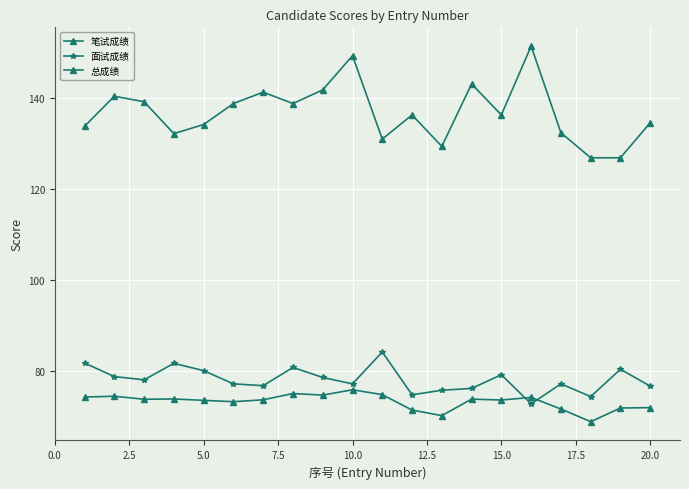

True or false: 笔试成绩 and 面试成绩 cross at least once.

False